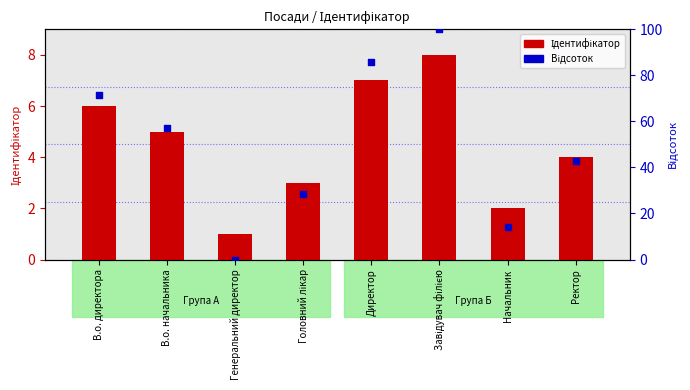

What are all the series names shown in the legend?

Ідентифікатор, Відсоток